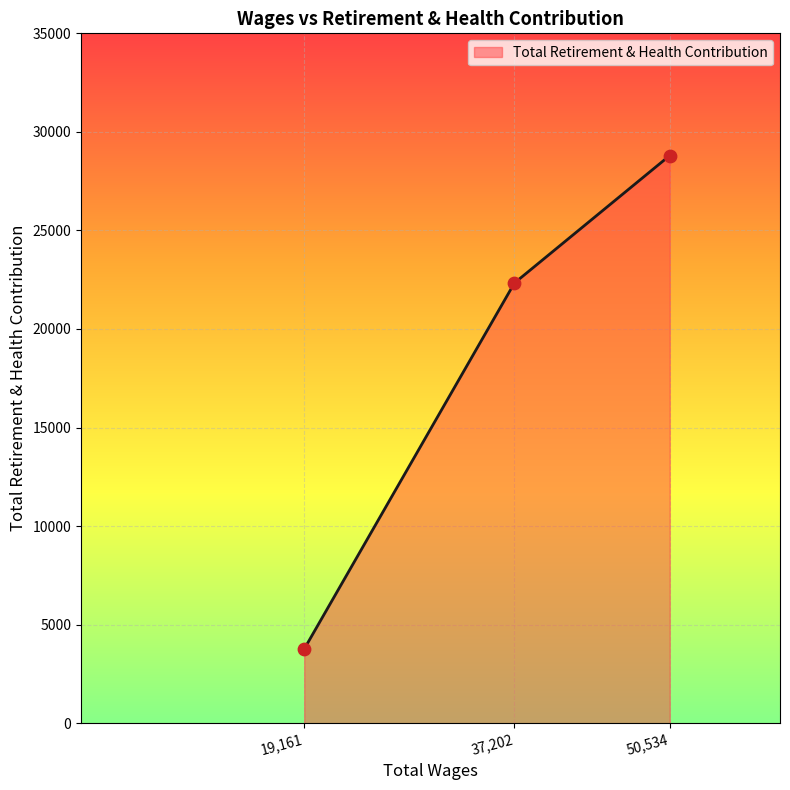

What is the change in value from 19,161 to 37,202?

+18566